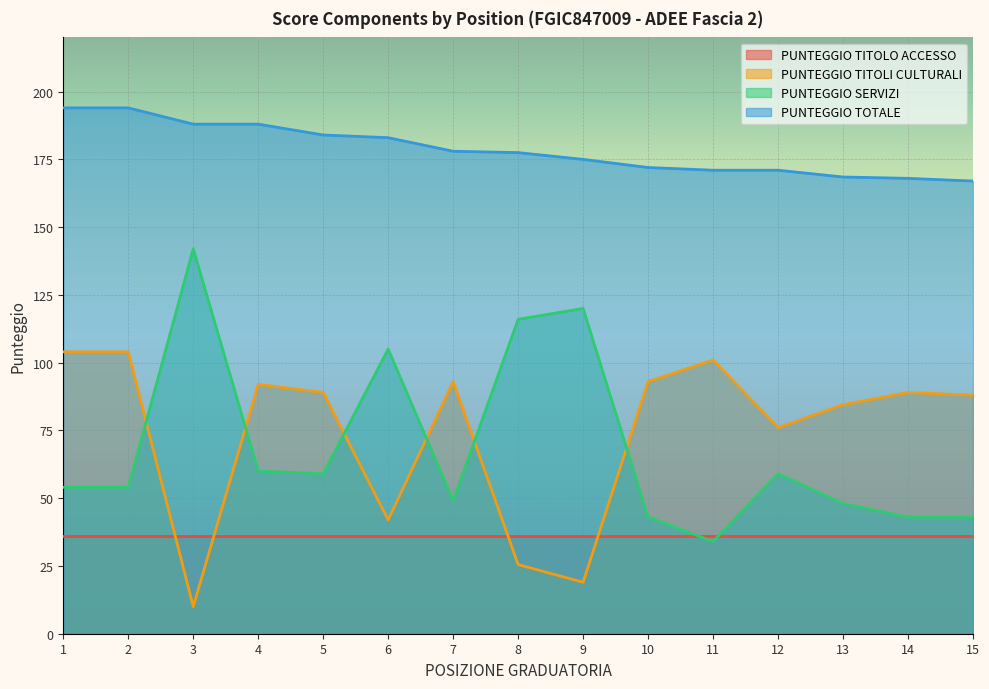

What is the total value across all series at 11?

342.0